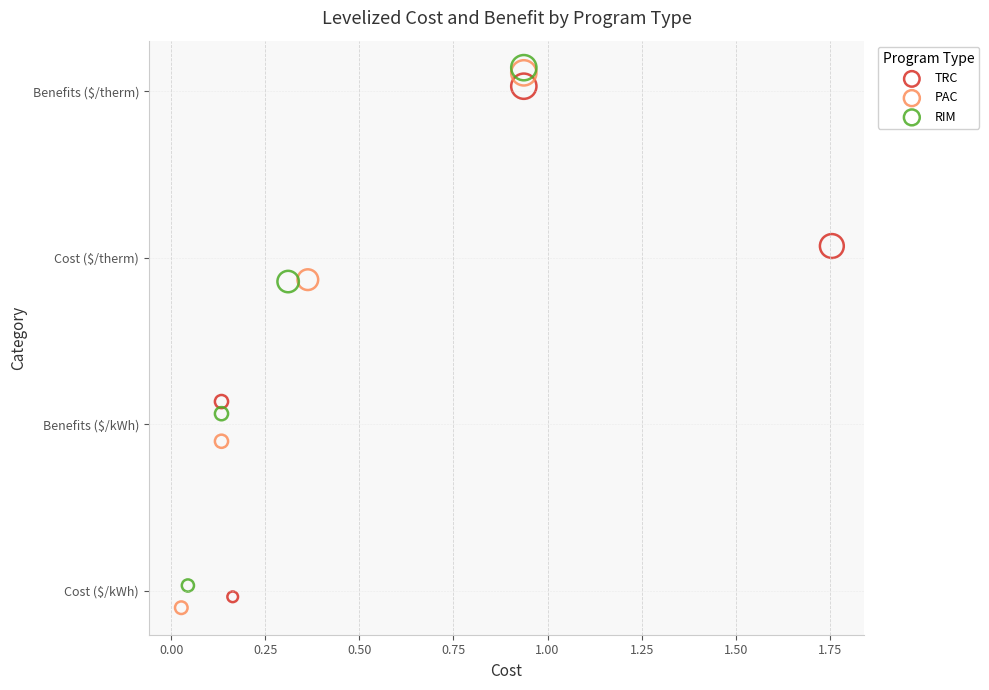

Which series contains the lowest Y value?

PAC